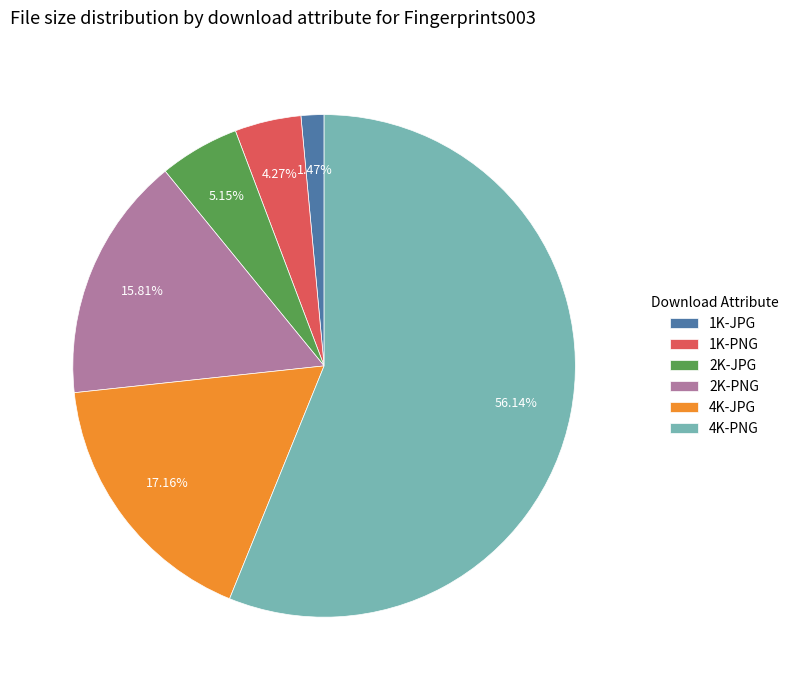

Which category accounts for the majority?

4K-PNG